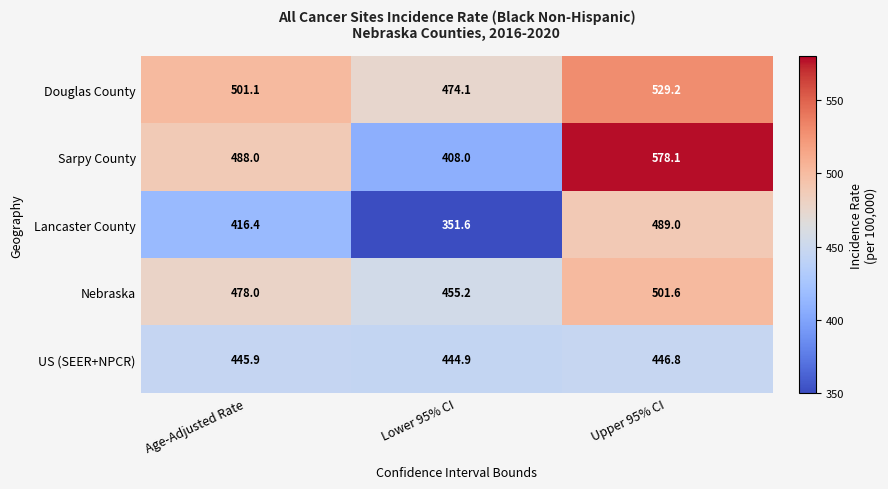

Count the number of data series in this chart.

5